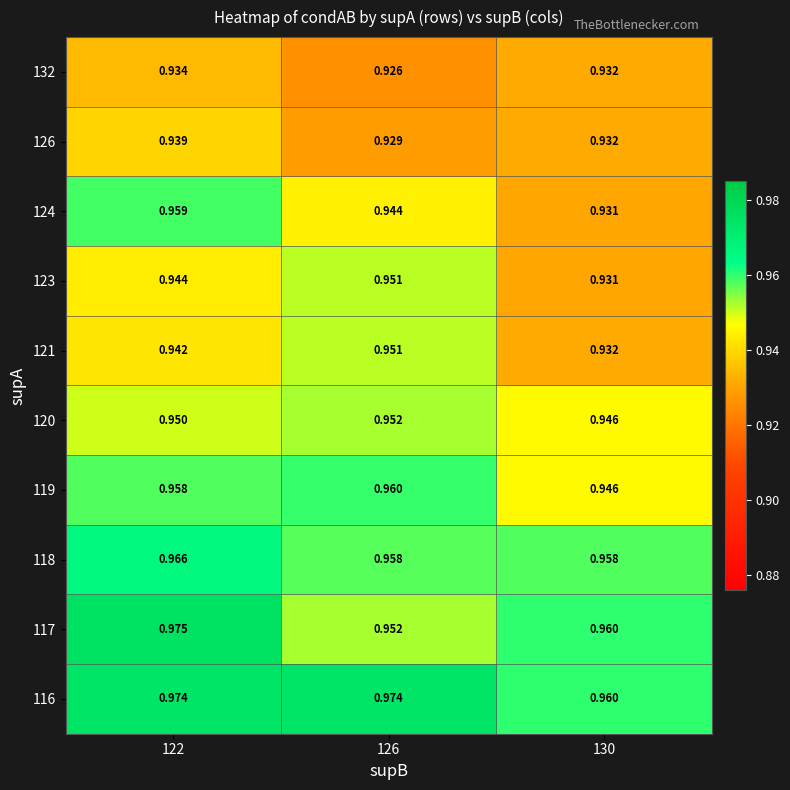

At how many categories does at least one series exceed 0?

3